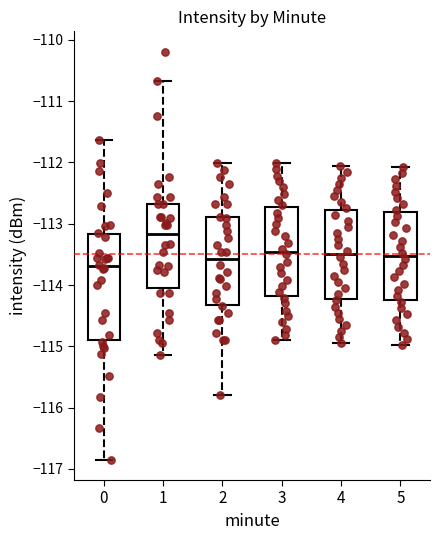

Reading left to right, read every box against the y-axis: the position of its median line, the range the box covers, and the ends of its whiskers. The values are not printed on the chart, so give them approximately, as read against the axis.

0: median -113.7, box -114.9 to -113.2, whiskers -116.8 to -111.6
1: median -113.2, box -114.0 to -112.7, whiskers -115.1 to -110.7
2: median -113.6, box -114.3 to -112.9, whiskers -115.8 to -112.0
3: median -113.5, box -114.2 to -112.7, whiskers -114.9 to -112.0
4: median -113.5, box -114.2 to -112.8, whiskers -114.9 to -112.1
5: median -113.5, box -114.3 to -112.8, whiskers -115.0 to -112.1